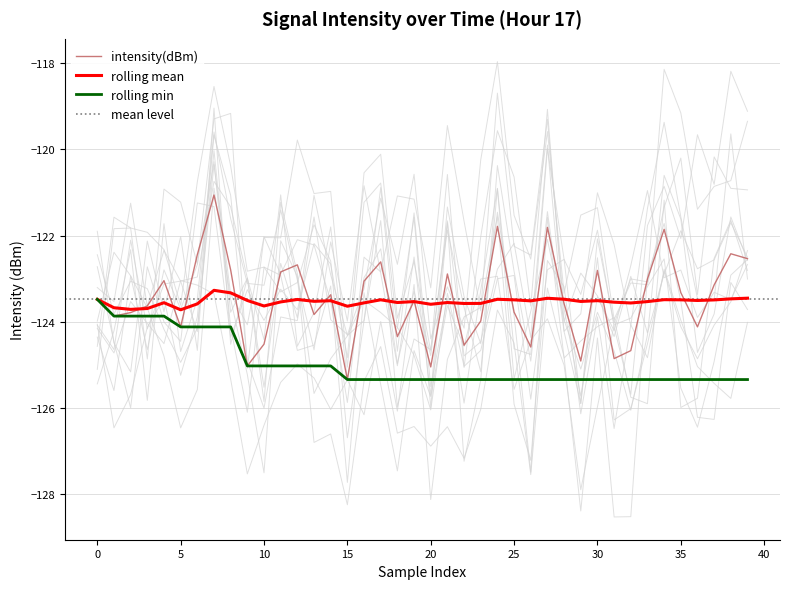

What is the difference between the maximum and minimum values in the intensity(dBm) series?

4.3